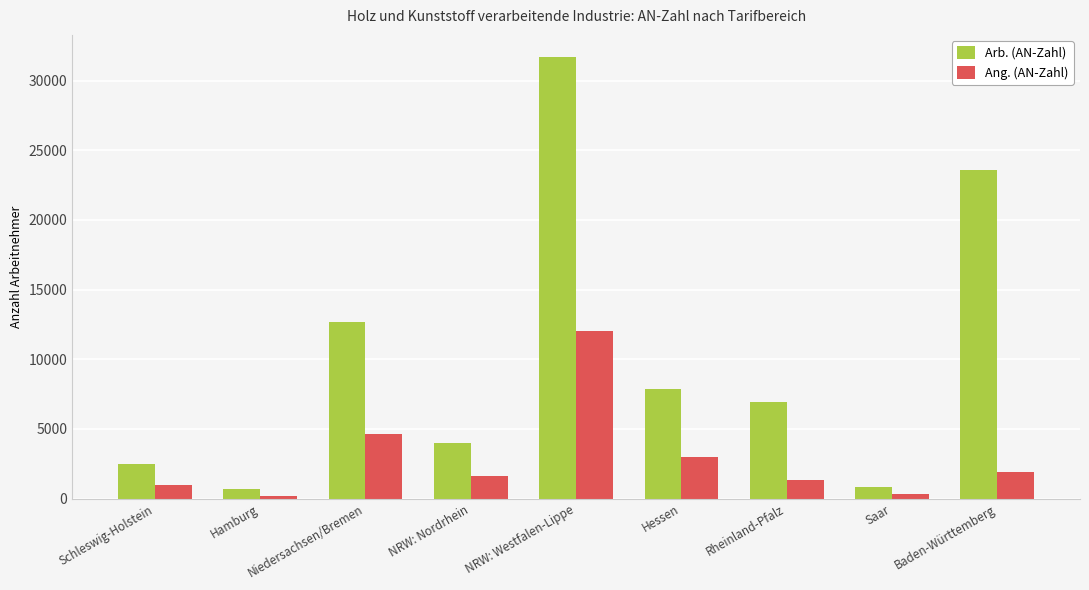

The Arb. (AN-Zahl) series shows 2023 at Rheinland-Pfalz. True or false?

False